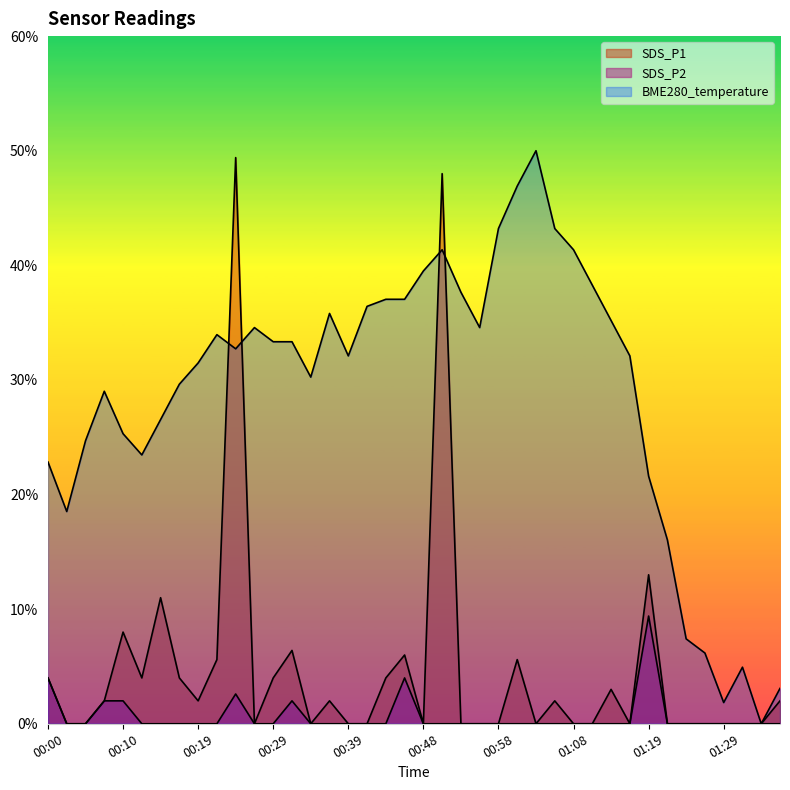

Does the chart display data point markers on the line(s)?

No